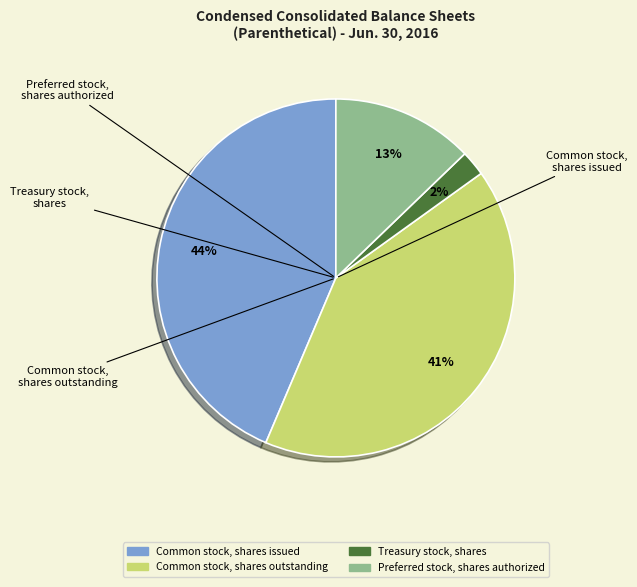

Count the number of slices in the pie.

4